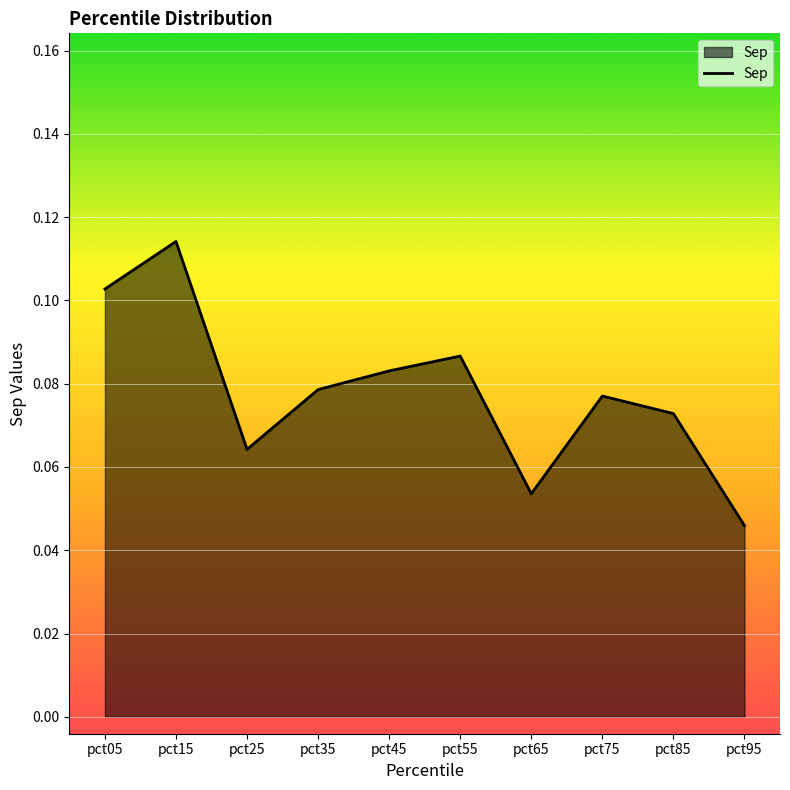

Which label corresponds to the smallest value in the chart?

pct95